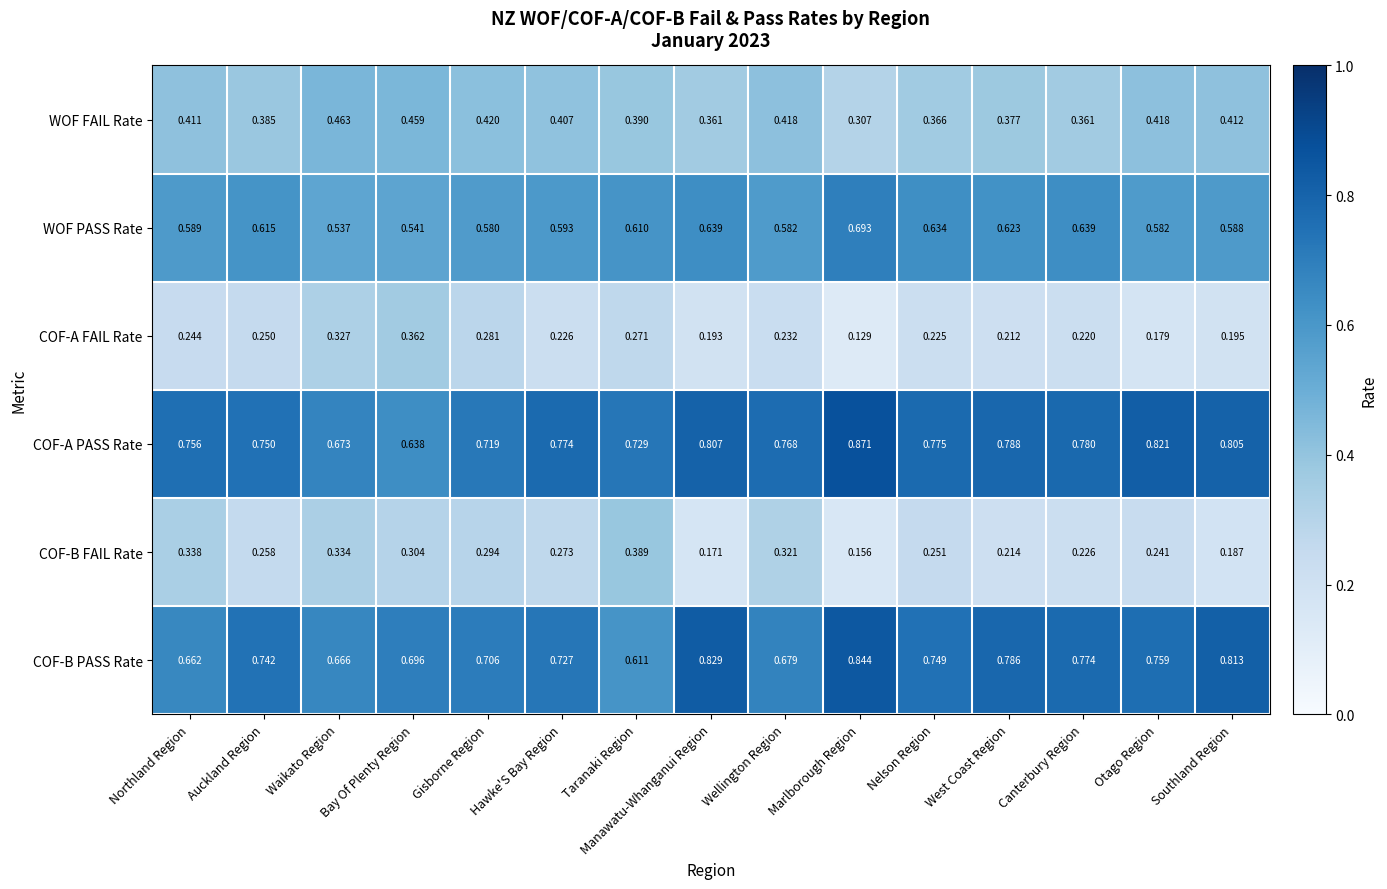

Which category has the highest value in the COF-A PASS Rate series?

Marlborough Region